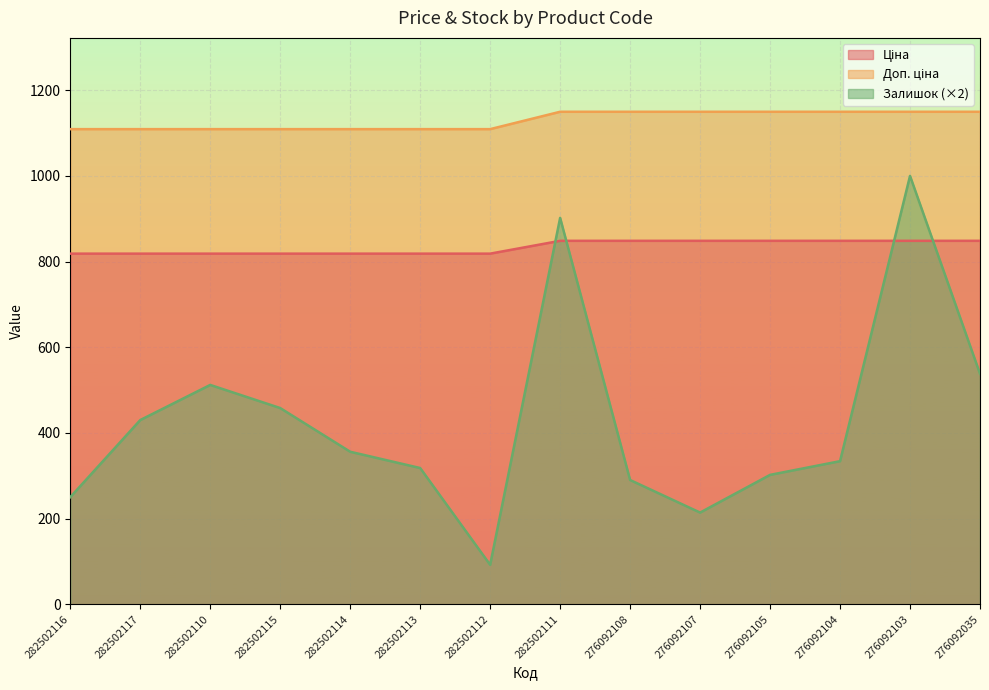

Is it true that Ціна equals 1230.0 at 276092035?

False